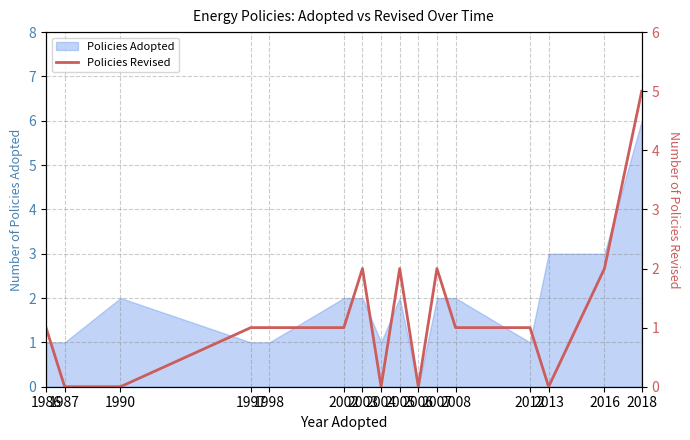

What is the value of the 16th point from the left?

5